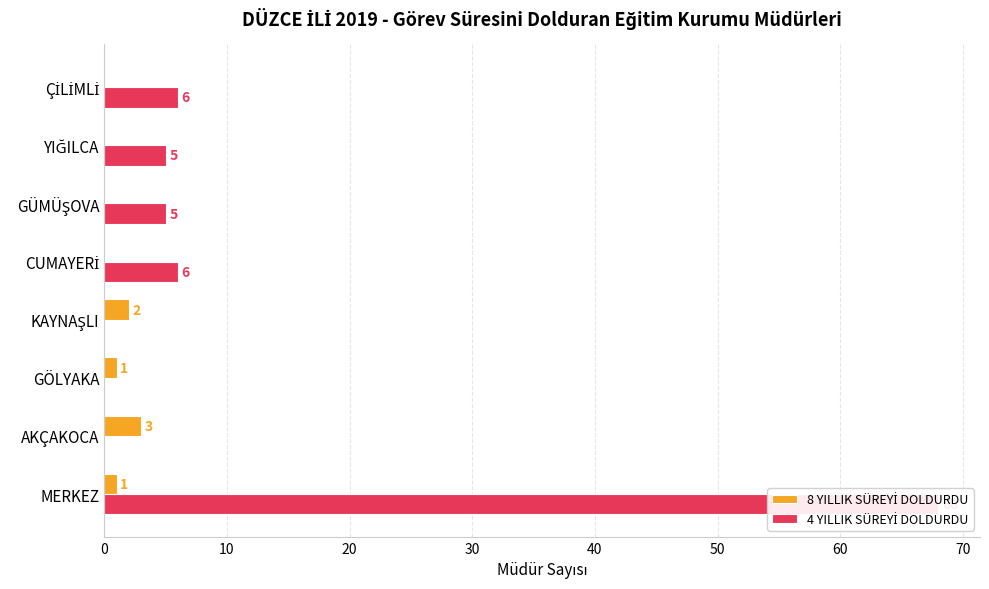

List the series in order of their peak value, highest first.

4 YILLIK SÜREYİ DOLDURDU, 8 YILLIK SÜREYİ DOLDURDU